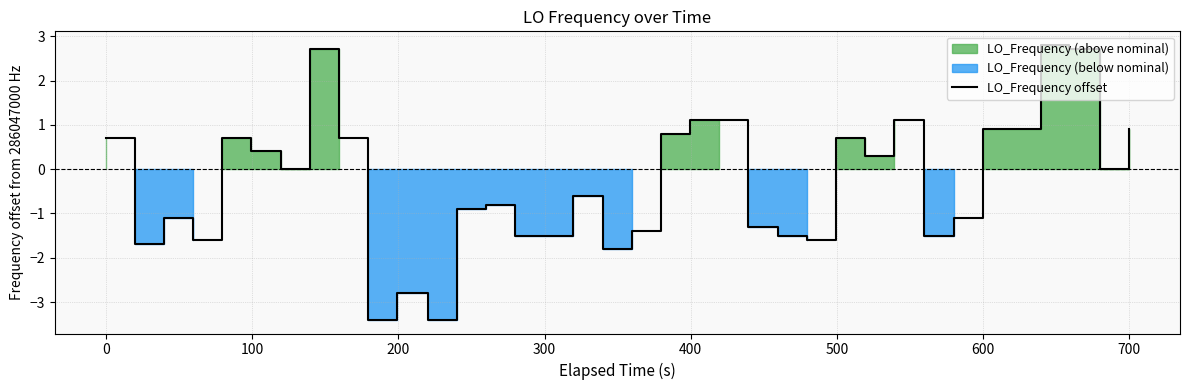

What is the maximum value shown in the chart?

2.8